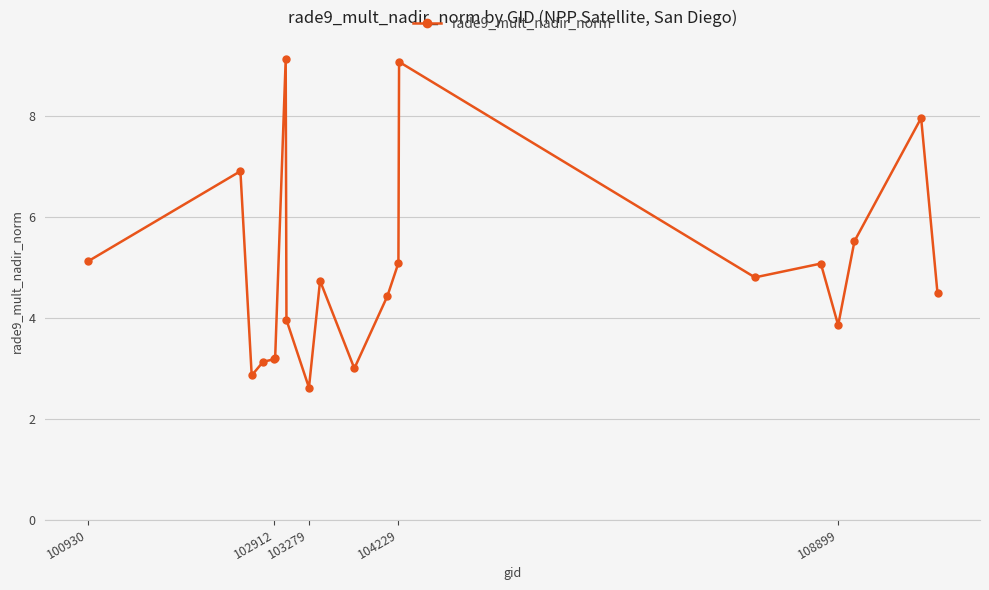

True or false: the data has more than 1 interior local peaks.

True